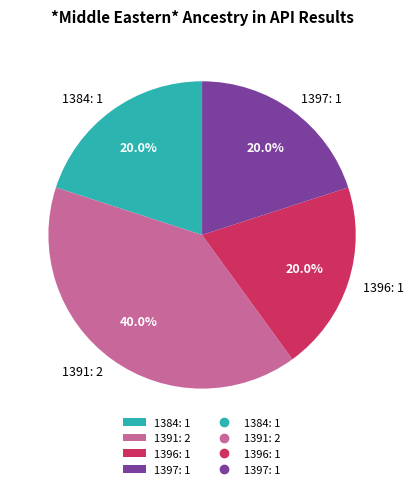

Which has a higher value, 1396: 1 or 1391: 2?

1391: 2